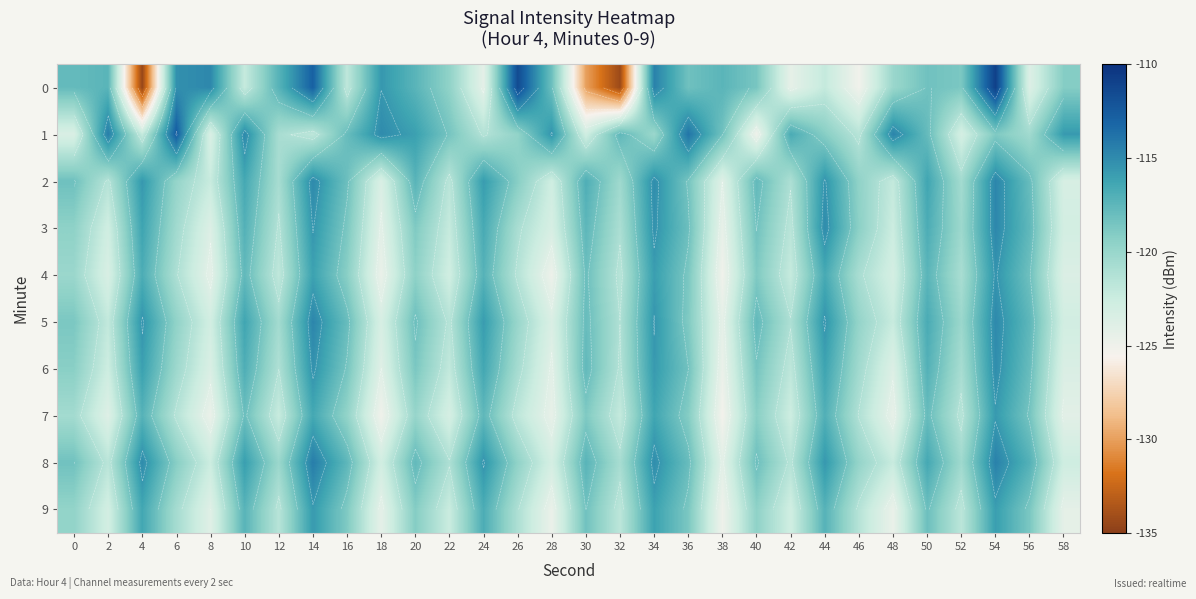

Is it true that row_2 equals -120.3 at 32?

True